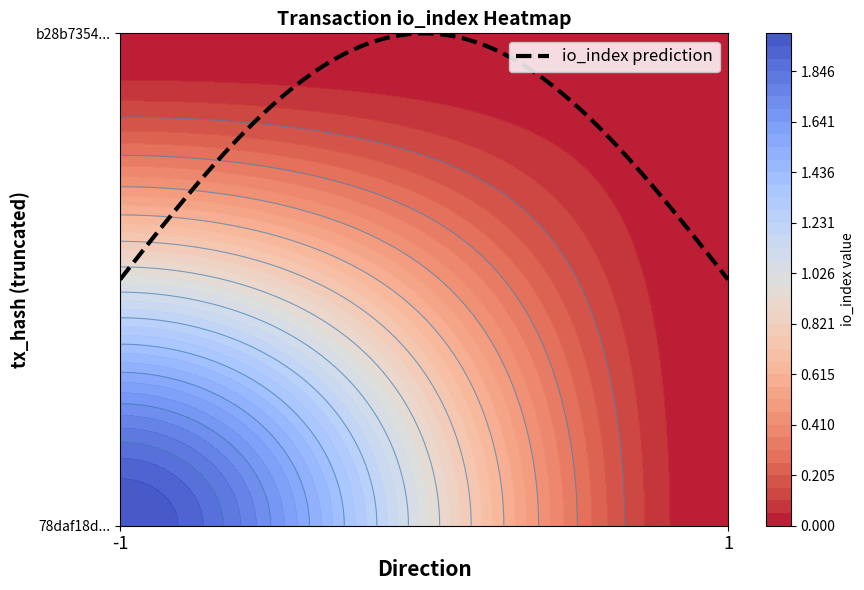

The 78daf18dc6abd4bf6b26abd85155329dc0d15e0 series shows 0 at 1. True or false?

True